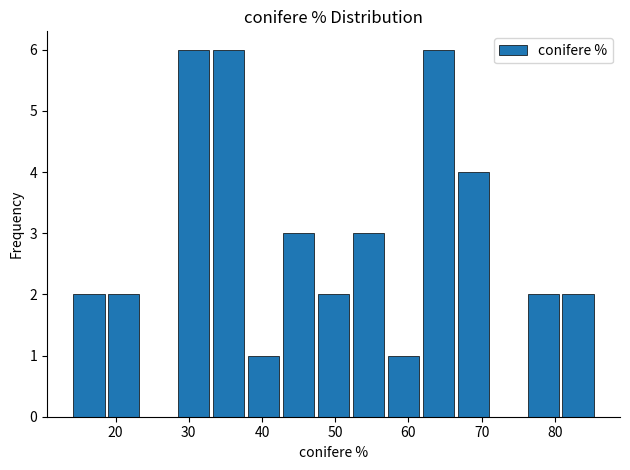

Reading left to right, transcribe this chart: for each bar, give the range it covers on the x-axis and its height. Neither the bar edges nor the heights are printed on the chart, so give them approximately, as read against the axes.

14 to 19: 2
19 to 24: 2
24 to 29: 0
29 to 33: 6
33 to 38: 6
38 to 43: 1
43 to 48: 3
48 to 52: 2
52 to 57: 3
57 to 62: 1
62 to 67: 6
67 to 71: 4
71 to 76: 0
76 to 81: 2
81 to 86: 2